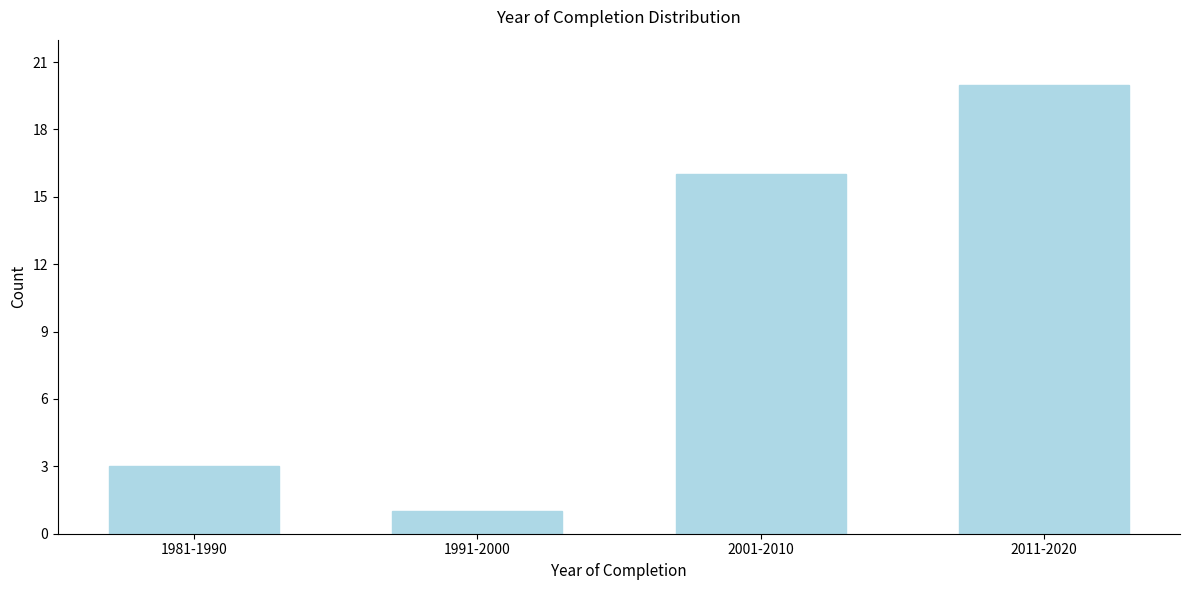

Reading left to right, what are all the values shown in this chart?

1981-1990=3	1991-2000=1	2001-2010=16	2011-2020=20